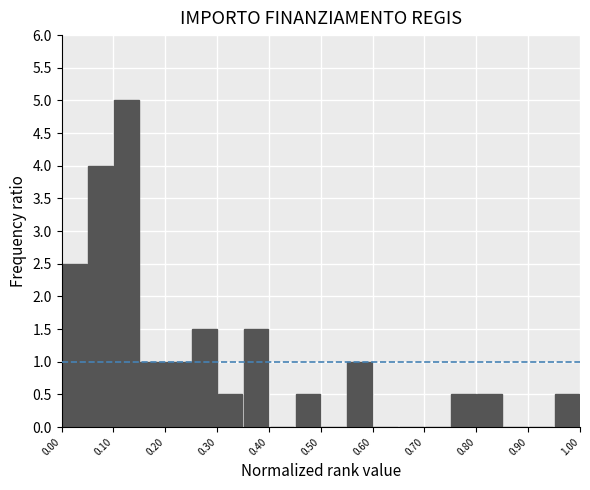

Over which range of the x-axis is the bar tallest?

0.10 to 0.15